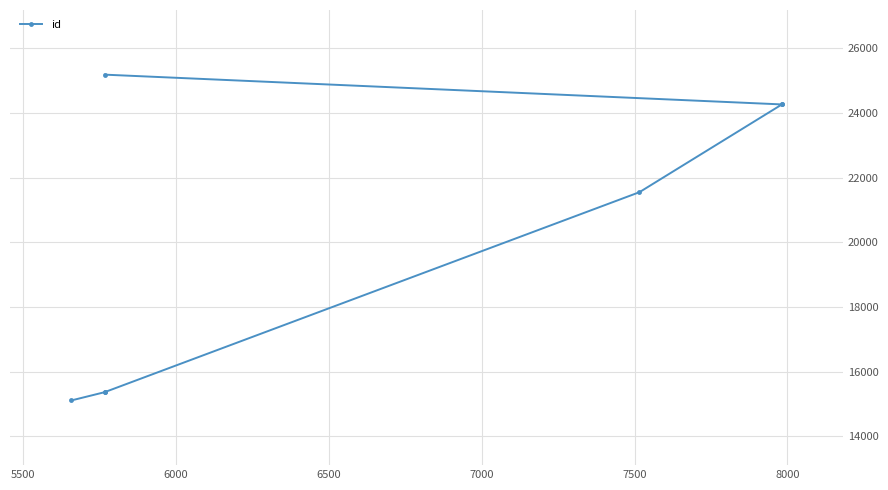

How many series are shown in this chart?

1